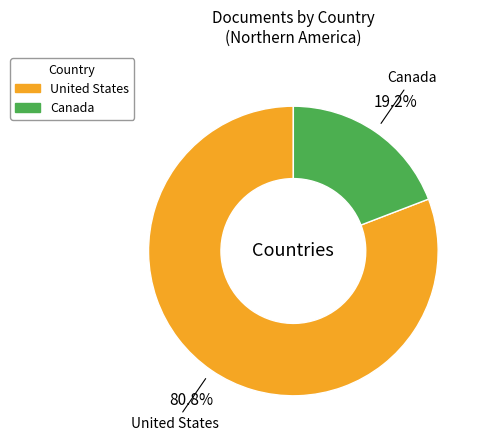

What is the largest slice in the pie chart?

United States